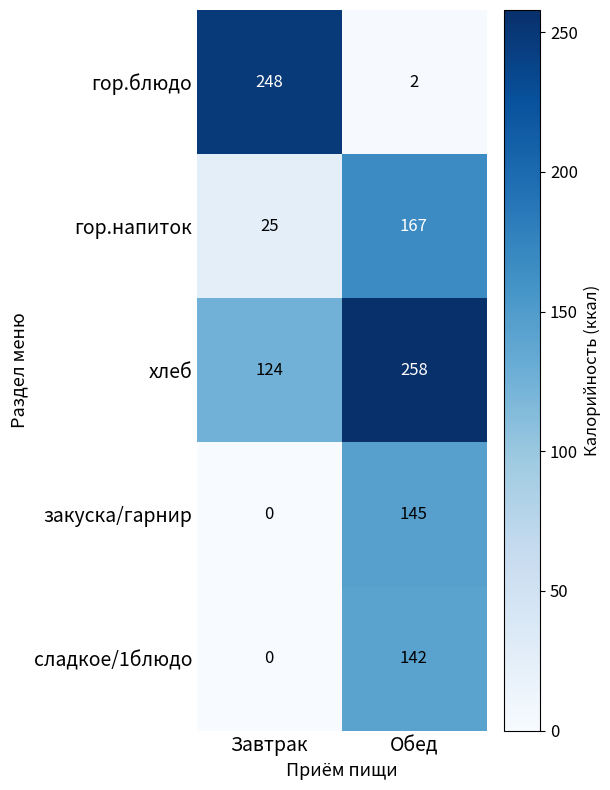

Is it true that сладкое/1блюдо equals 0 at Завтрак?

True